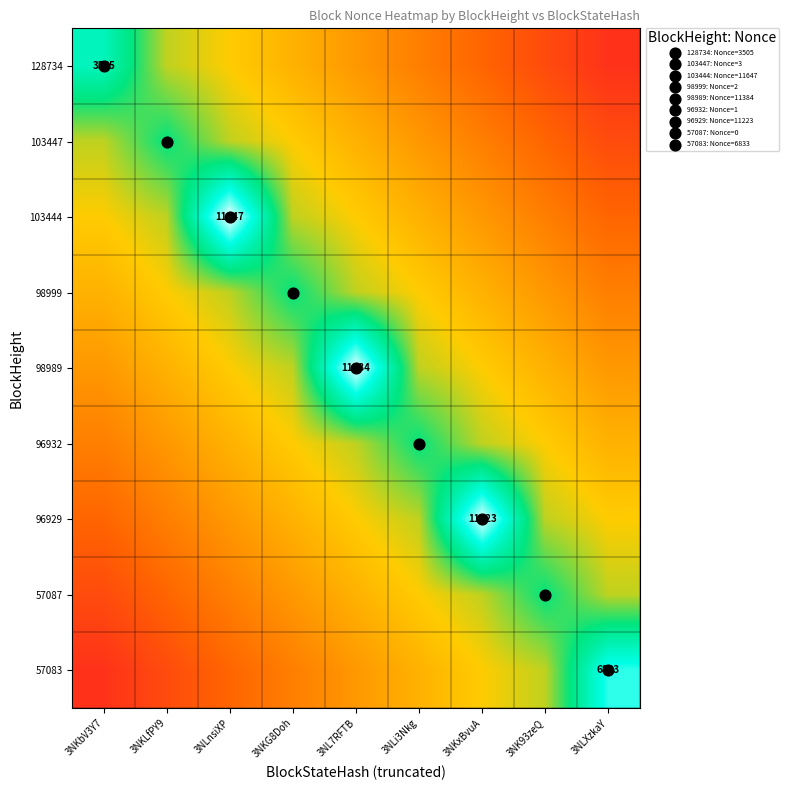

The 98999 series shows 0.7 at 3NLnsiXP. True or false?

False